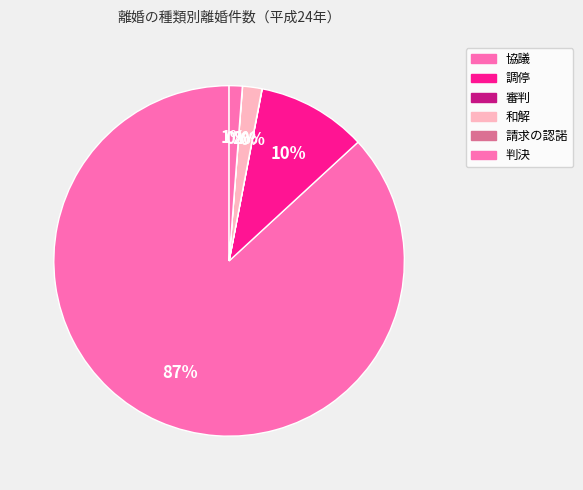

What is the smallest slice in the pie chart?

審判